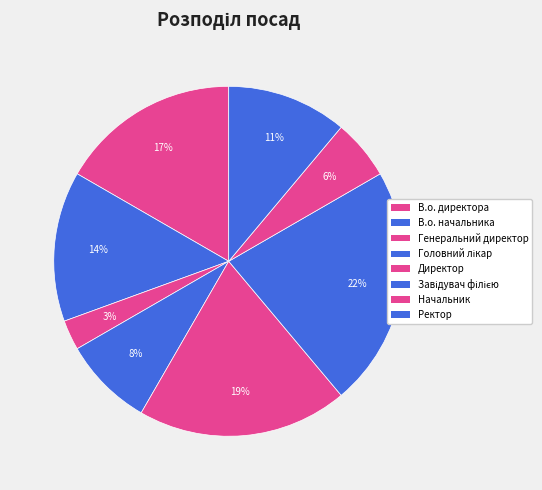

Rank the categories by value from highest to lowest.

Завідувач філією, Директор, В.о. директора, В.о. начальника, Ректор, Головний лікар, Начальник, Генеральний директор